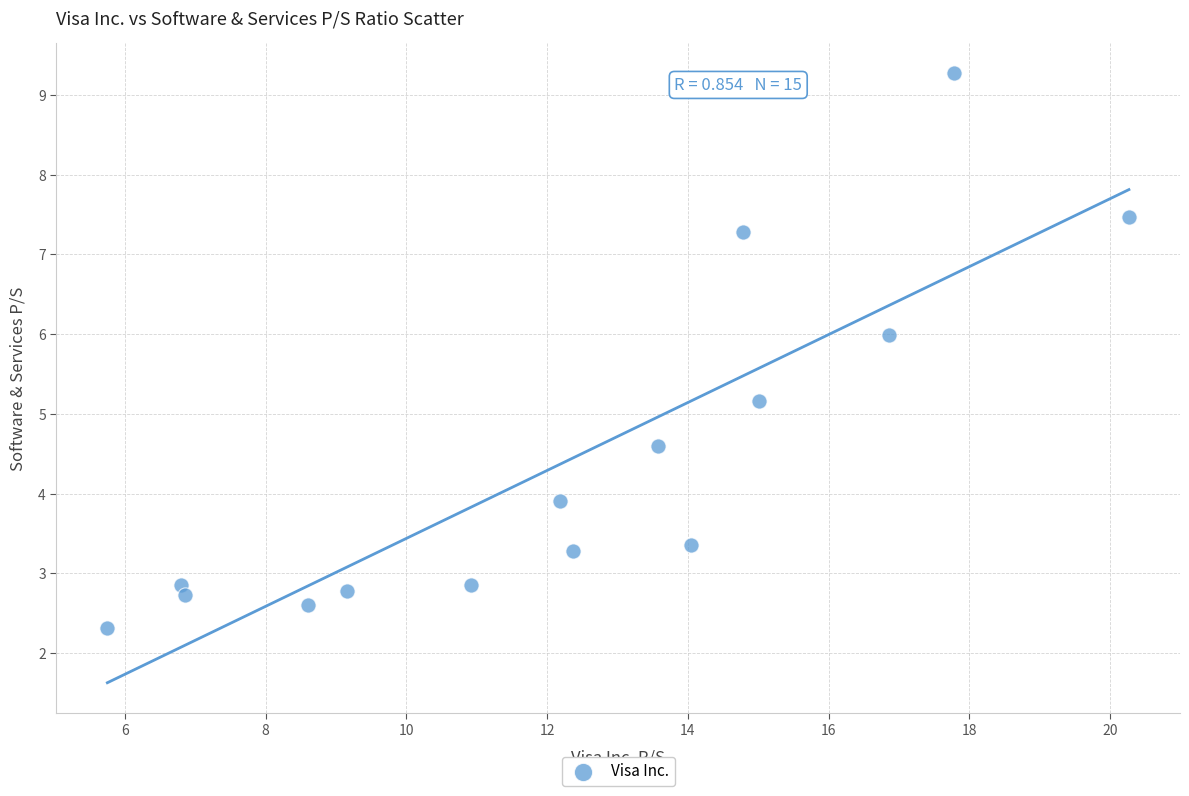

What is the range of X values (max minus min)?

14.5